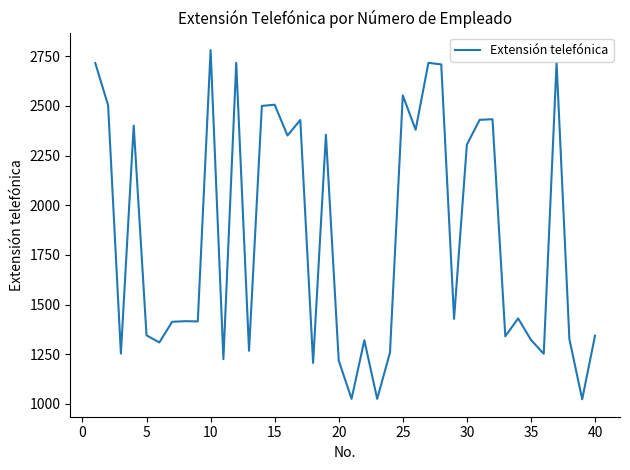

What is the difference between the maximum and minimum values?

1758